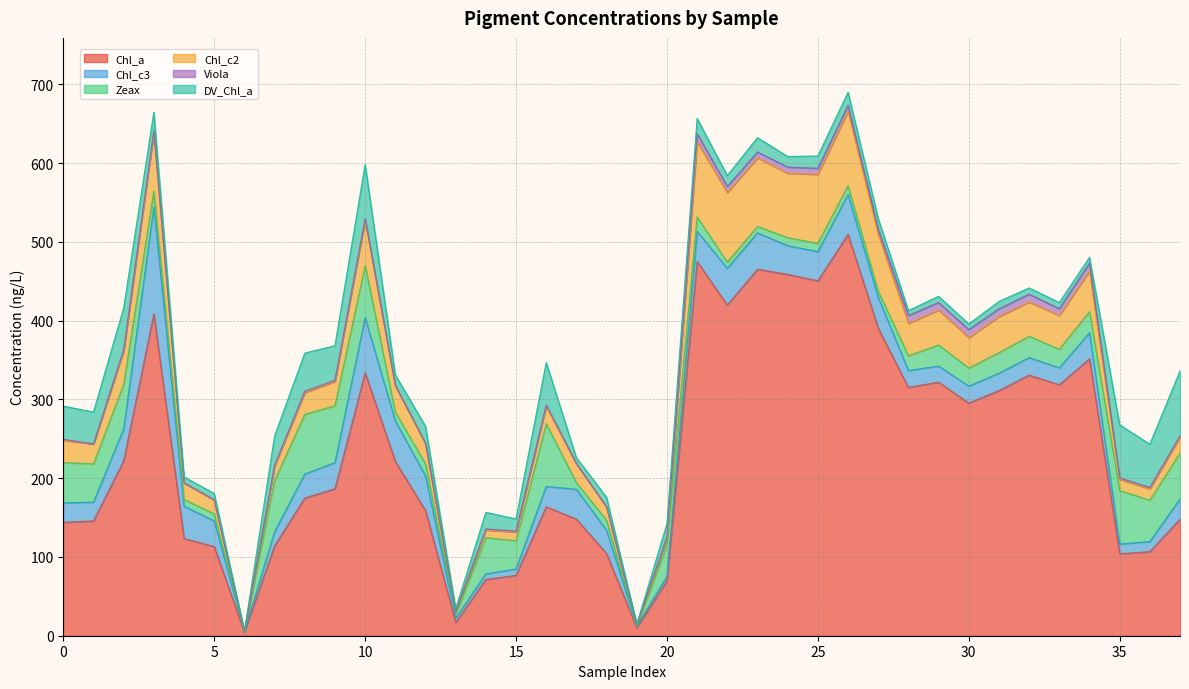

What is the total value across all series at 9?

368.2